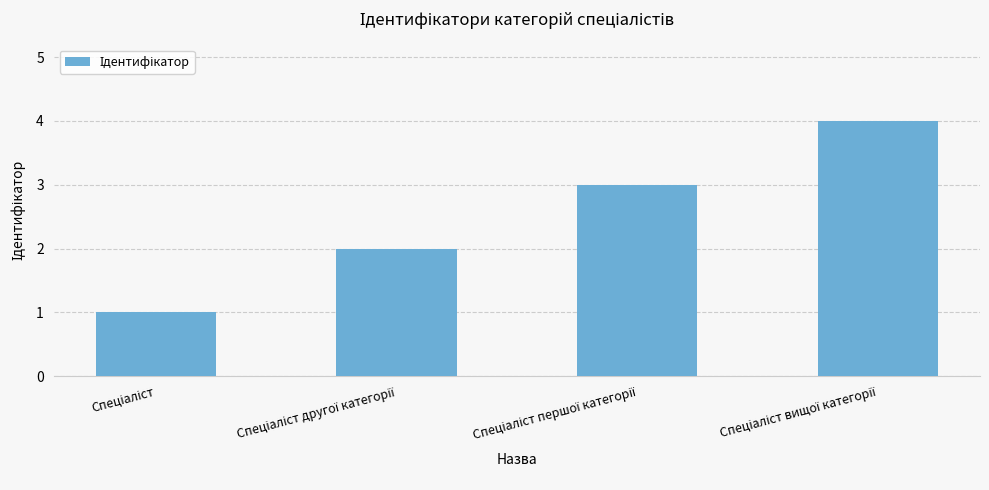

What is the maximum value shown in the chart?

4